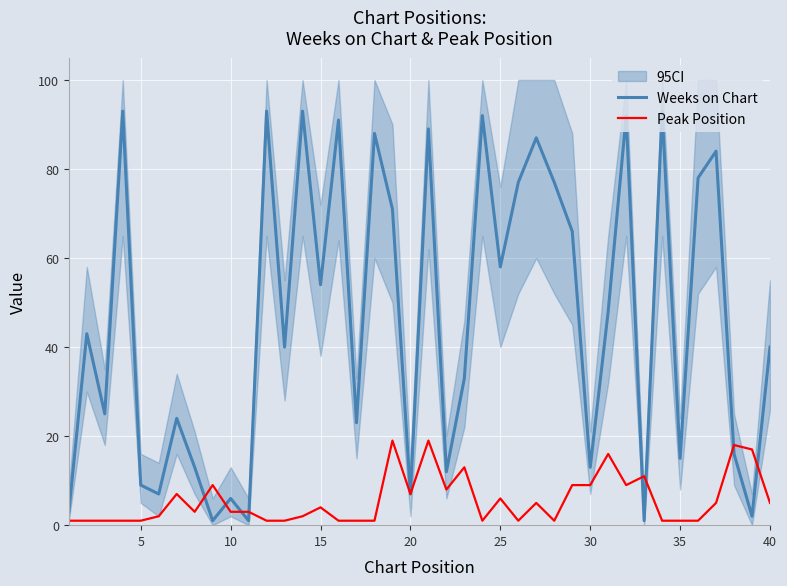

What is the maximum value for Weeks on Chart?

93